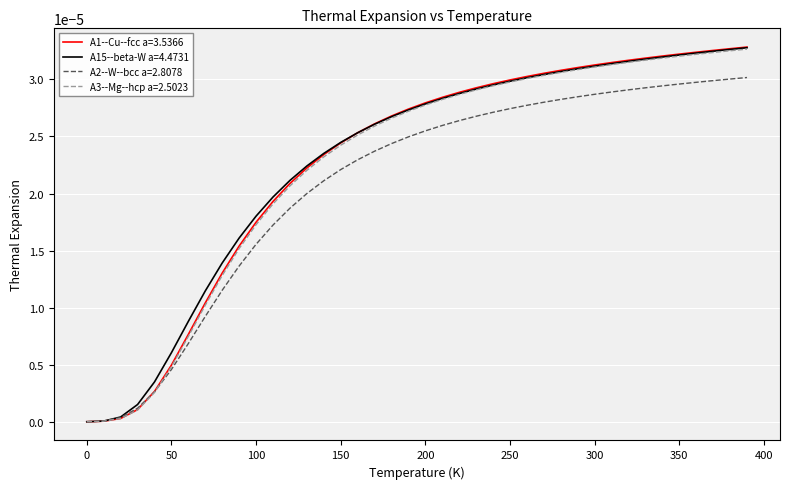

Which series has the widest spread of values?

A1--Cu--fcc a=3.5366